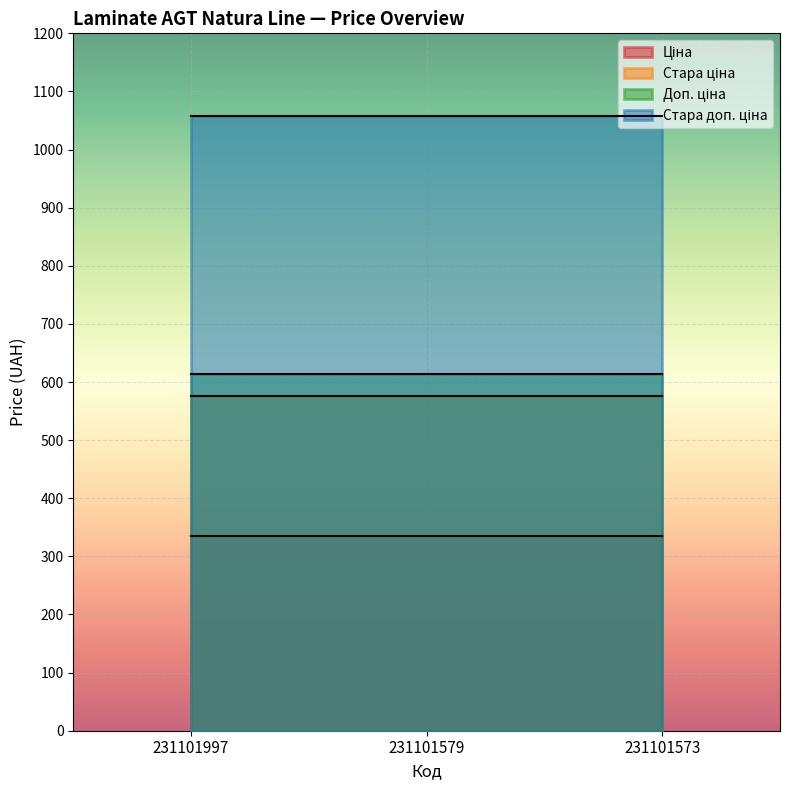

What is the sum of the Стара ціна values at 231101579 and 231101997?

1153.1